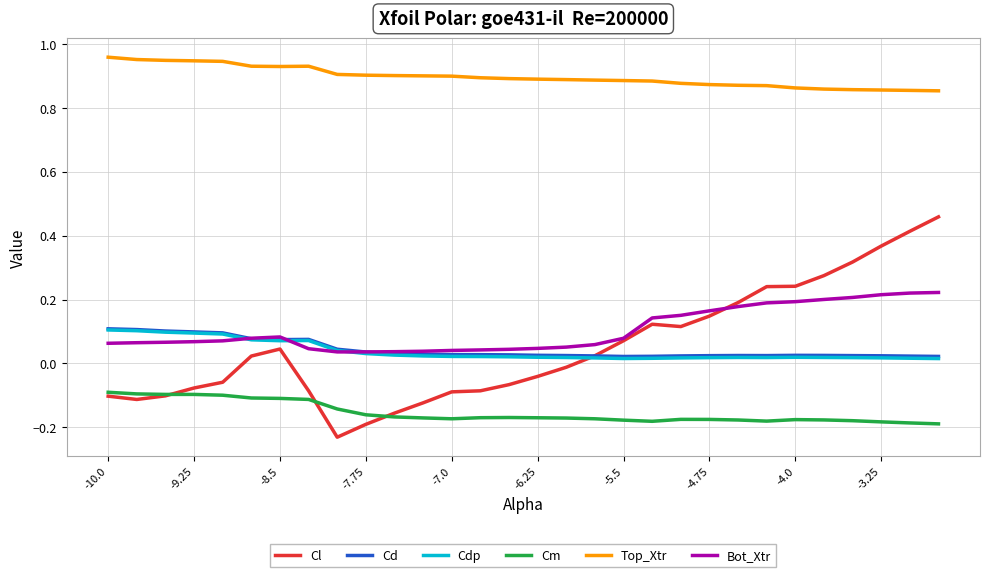

Which series has the largest total across all categories?

Top_Xtr